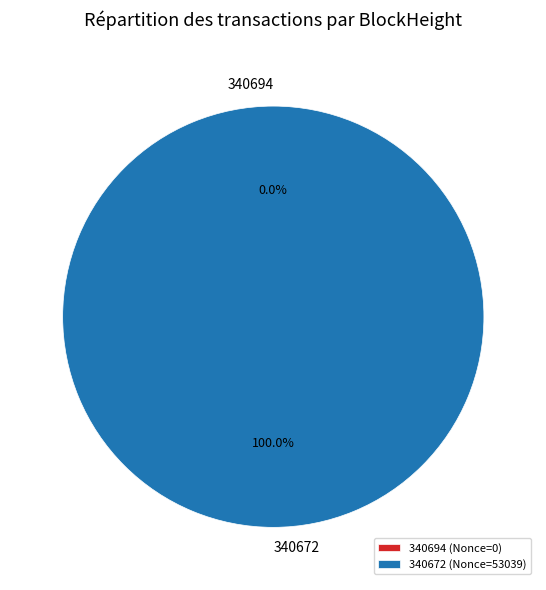

True or false: 340672 accounts for 100% of the total.

True